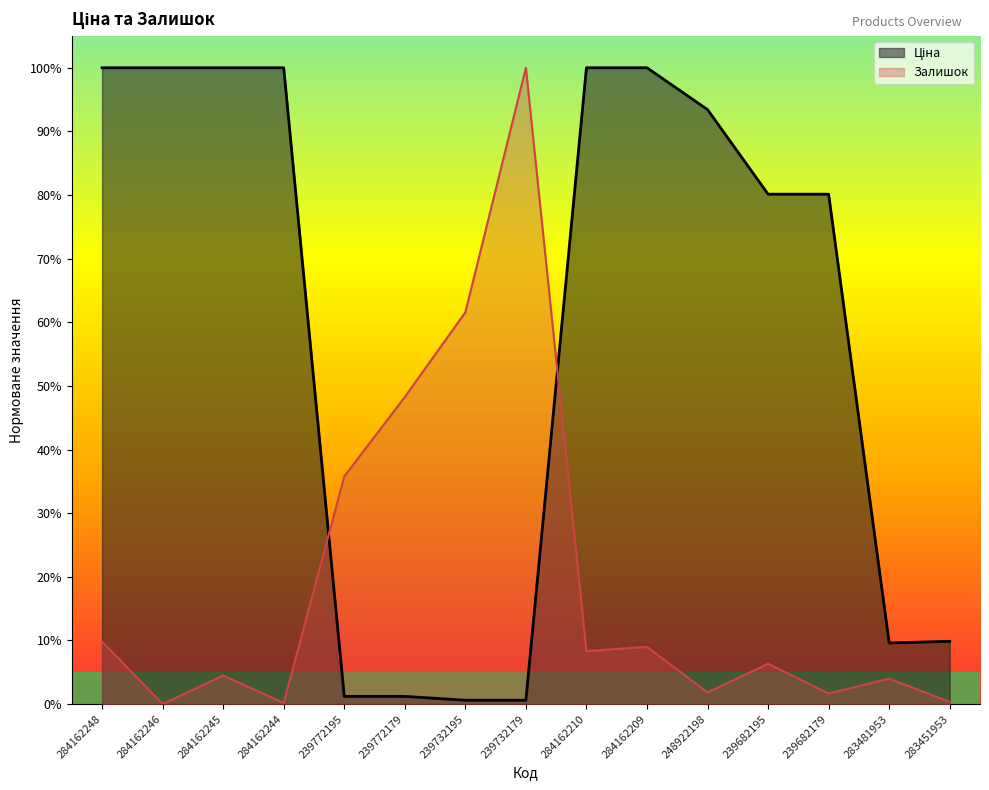

List the labels in order of Залишок value, smallest first.

284162246, 284162244, 283451953, 239682179, 248922198, 283481953, 284162245, 239682195, 284162210, 284162209, 284162248, 239772195, 239772179, 239732195, 239732179